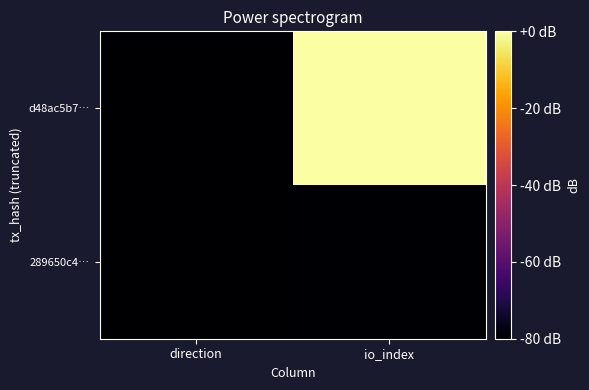

At which category is the sum across all series the highest?

io_index